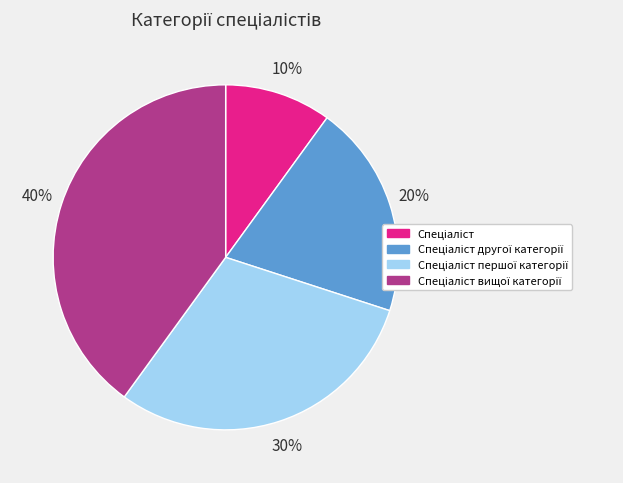

To the nearest percent, what is the average slice percentage?

25%